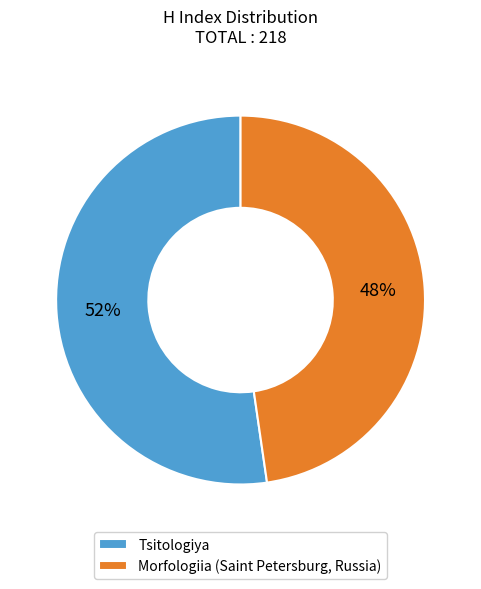

Which category has the smallest portion of the pie?

Morfologiia (Saint Petersburg, Russia)